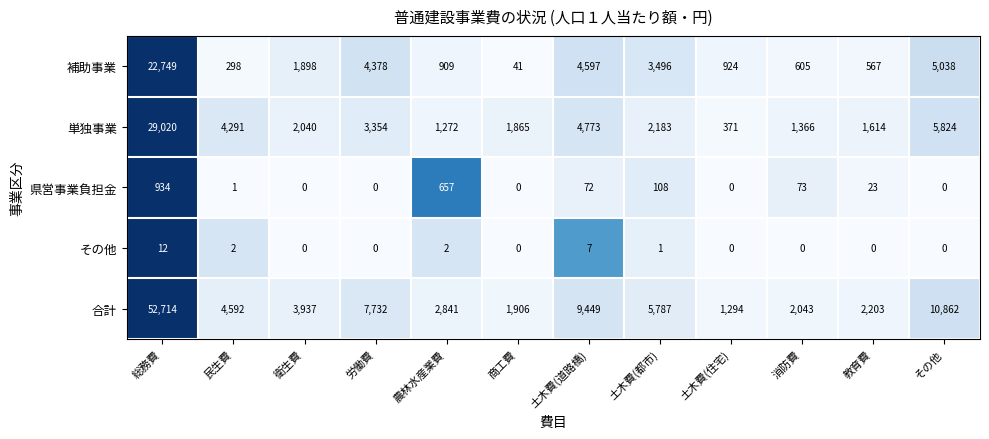

True or false: 合計 has a value of 5787 at 土木費(都市).

True